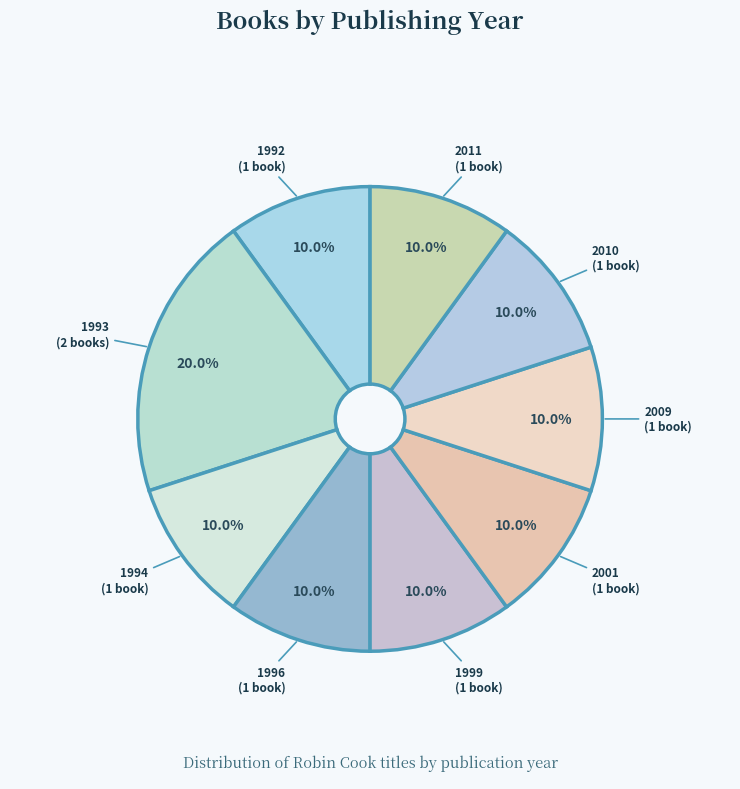

How many slices are in this pie chart?

9